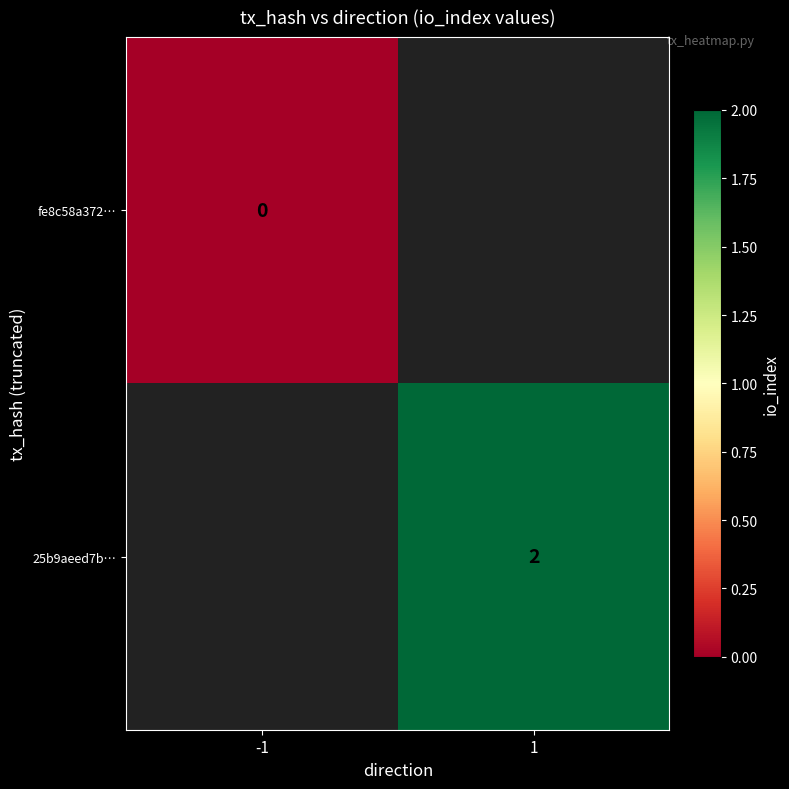

True or false: 25b9aeed7b… has a value of 2 at 1.

True